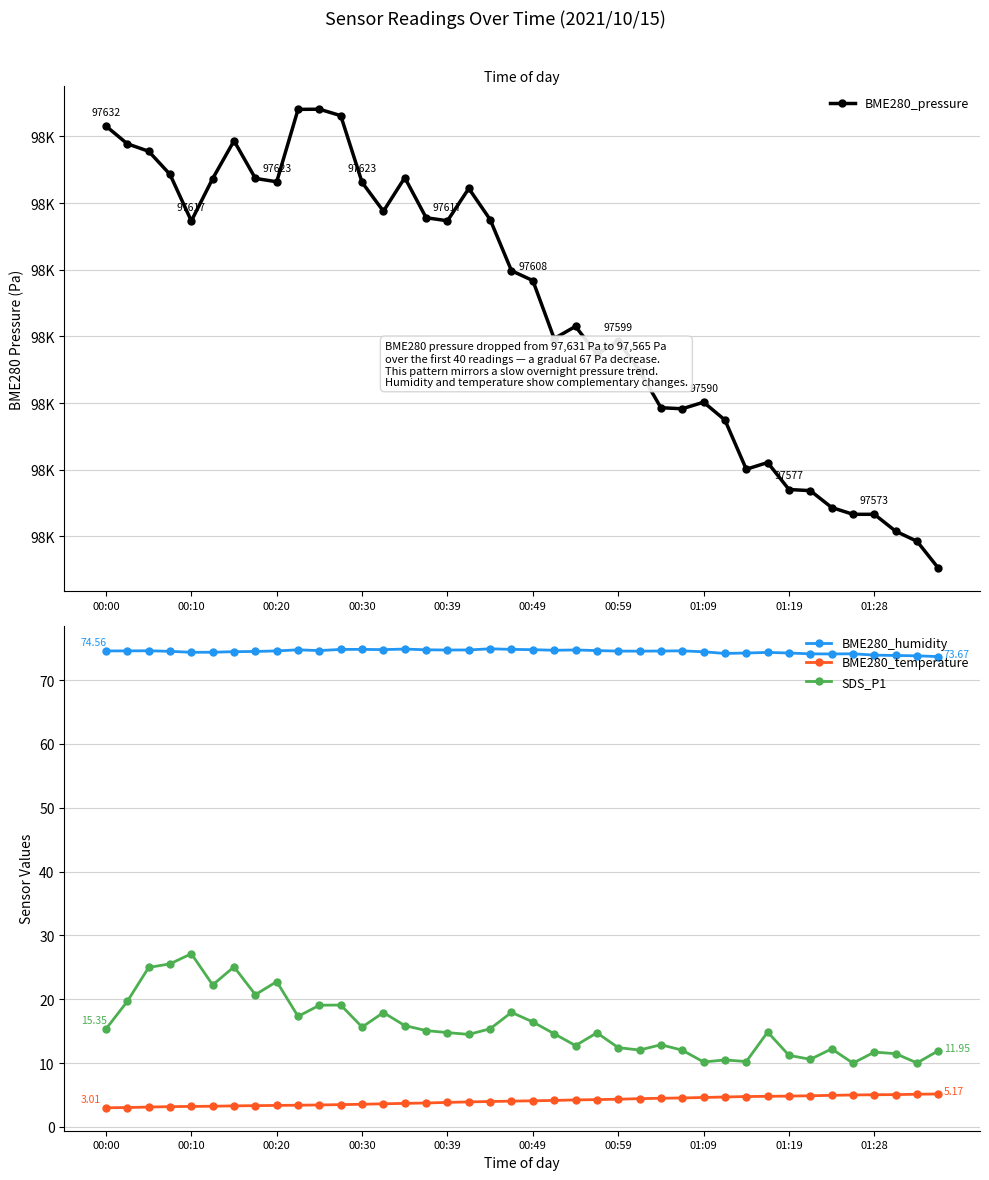

What is the sum of all BME280_pressure values?

3904179.7